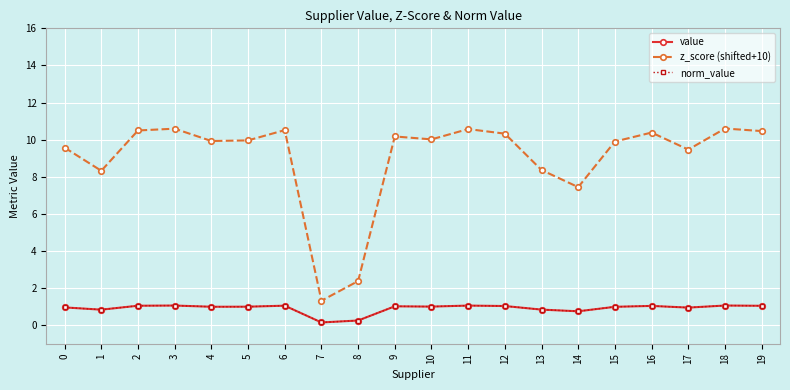

Where is the first local minimum for z_score (shifted+10)?

1